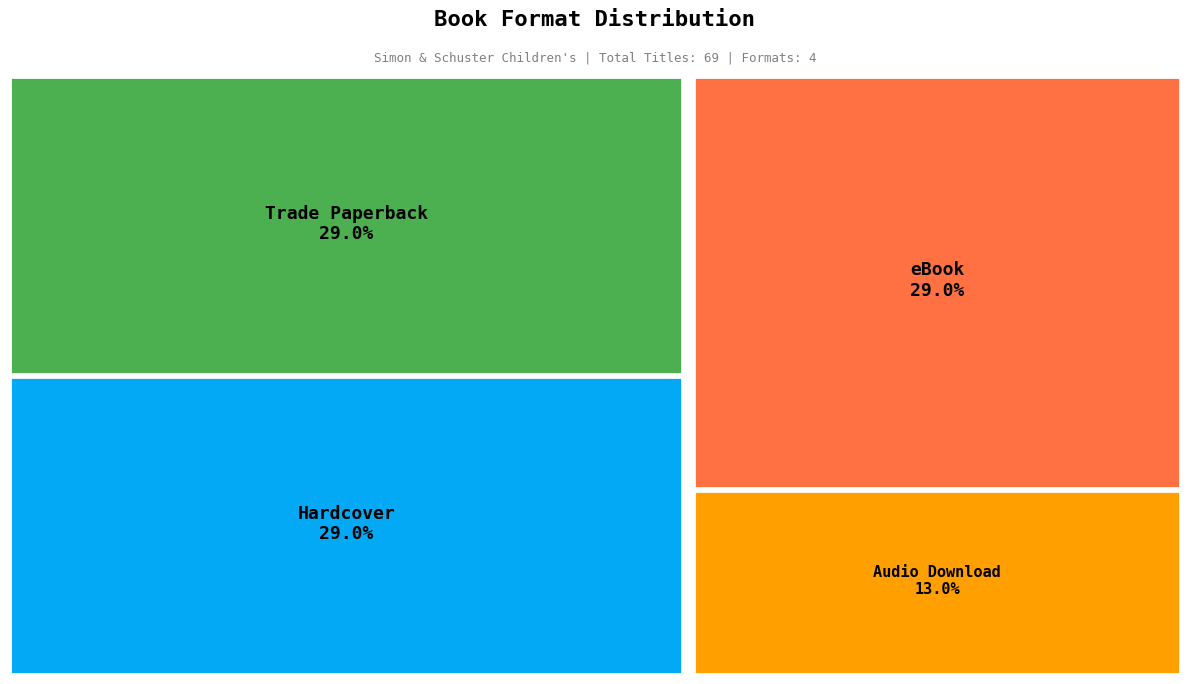

To the nearest percent, what percentage of the pie is Trade Paperback?

29%